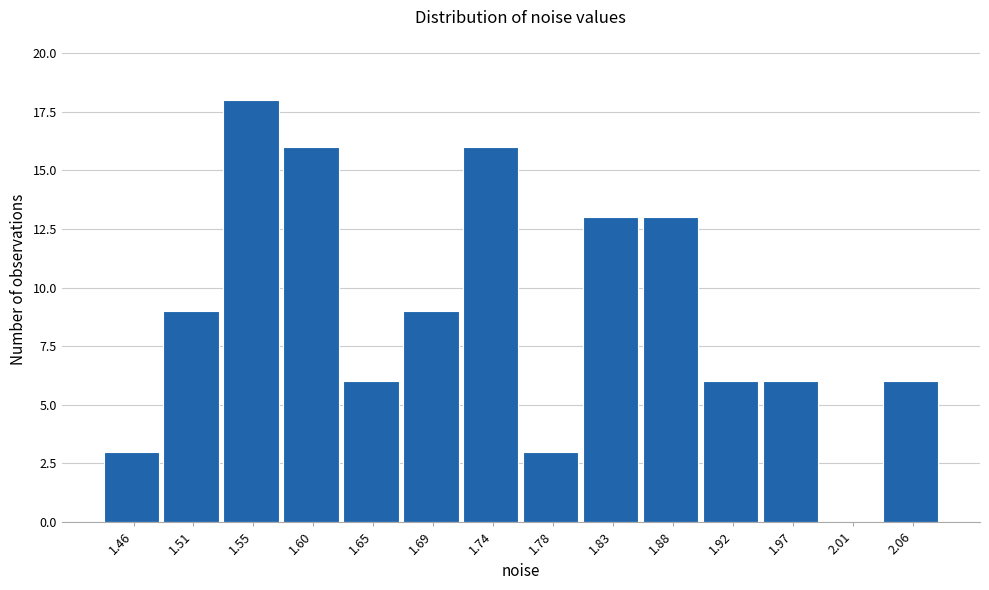

Reading left to right, extract all data points from this chart.

1.46=3	1.51=9	1.55=18	1.60=16	1.65=6	1.69=9	1.74=16	1.78=3	1.83=13	1.88=13	1.92=6	1.97=6	2.01=0	2.06=6